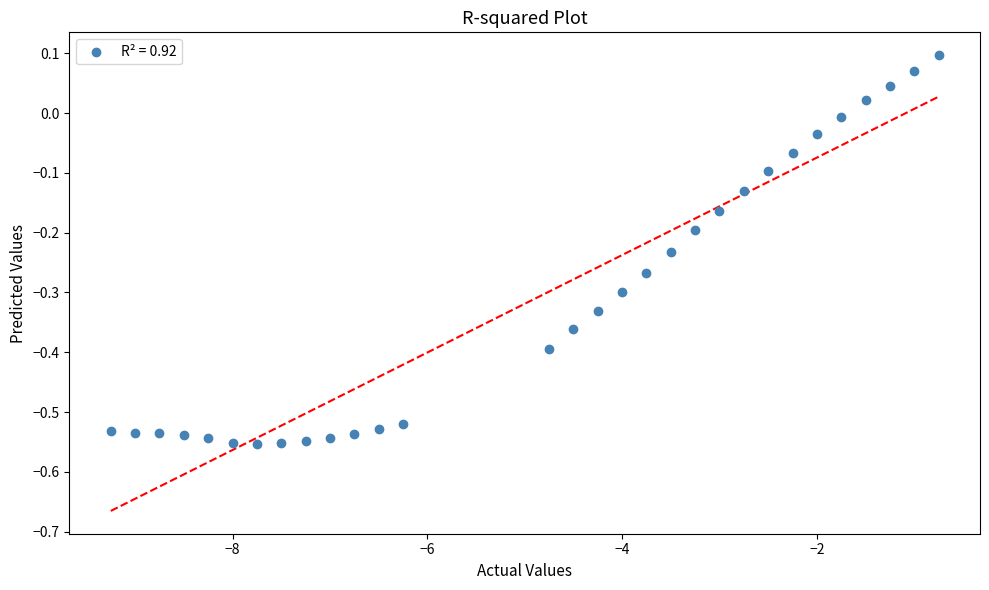

What is the range of Y values (max minus min)?

0.6